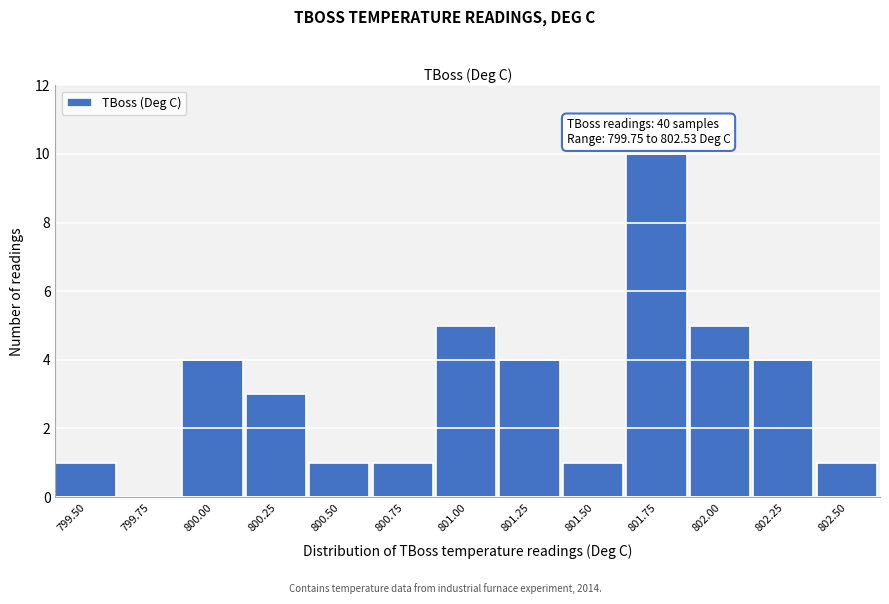

Reading left to right, extract all data points from this chart.

799.50=1	799.75=0	800.00=4	800.25=3	800.50=1	800.75=1	801.00=5	801.25=4	801.50=1	801.75=10	802.00=5	802.25=4	802.50=1